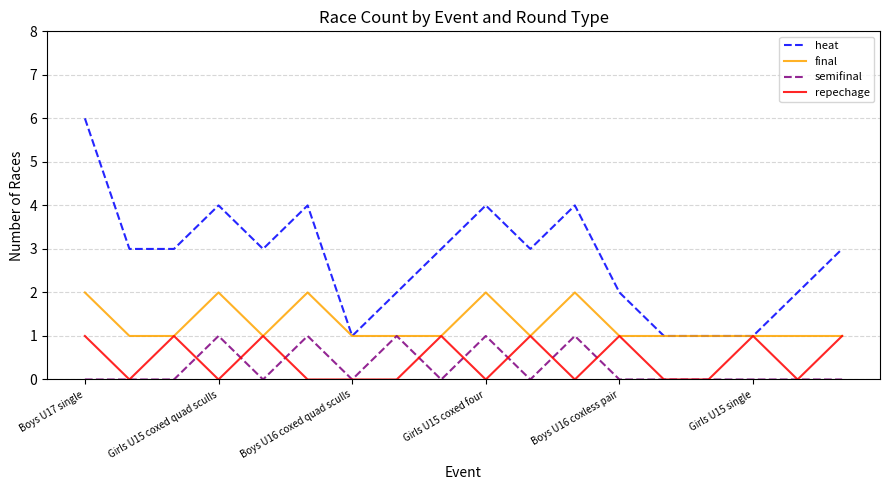

Which series has the largest total across all categories?

heat